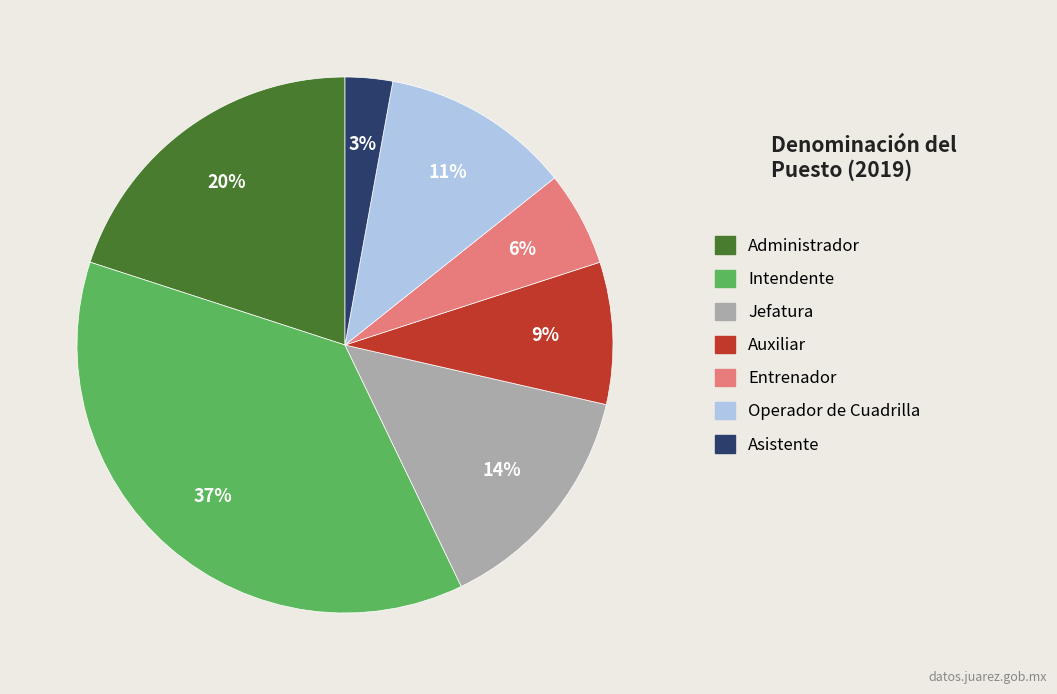

True or false: Operador de Cuadrilla accounts for 25% of the total.

False